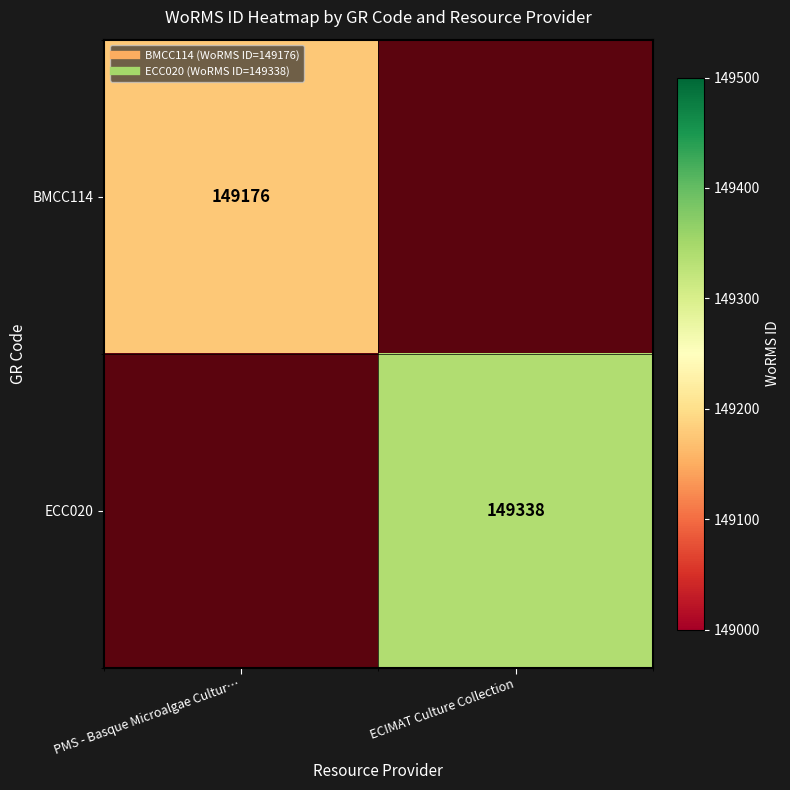

Rank the series at PMS - Basque Microalgae Cultur… from highest to lowest value.

BMCC114, ECC020